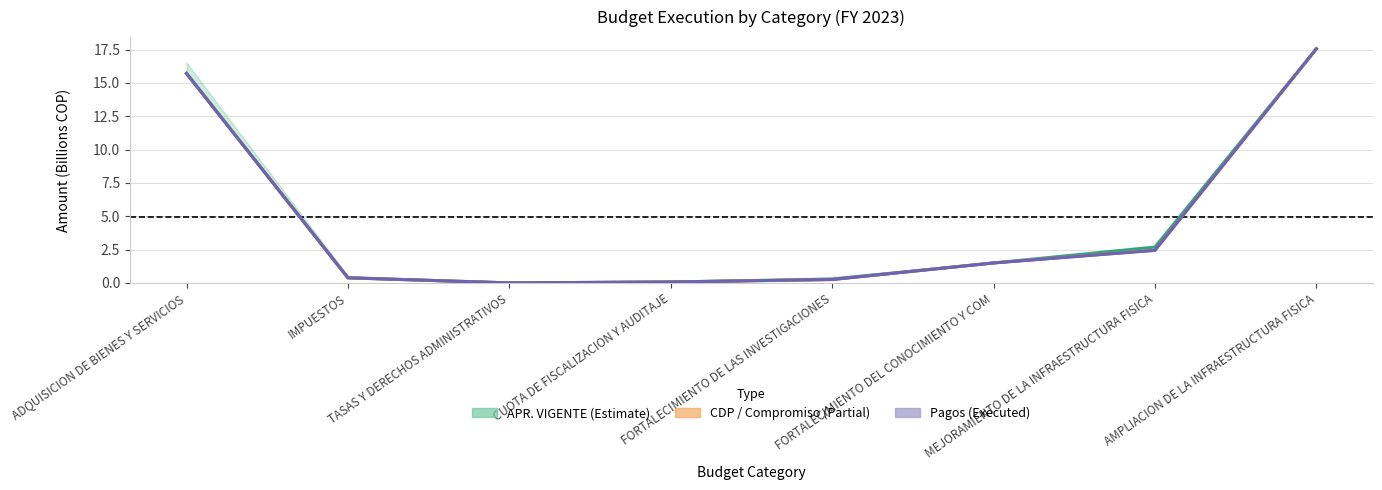

Is the value of CDP at ADQUISICION DE BIENES Y SERVICIOS greater than the value of OBLIGACION at AMPLIACION DE LA INFRAESTRUCTURA FISICA?

No